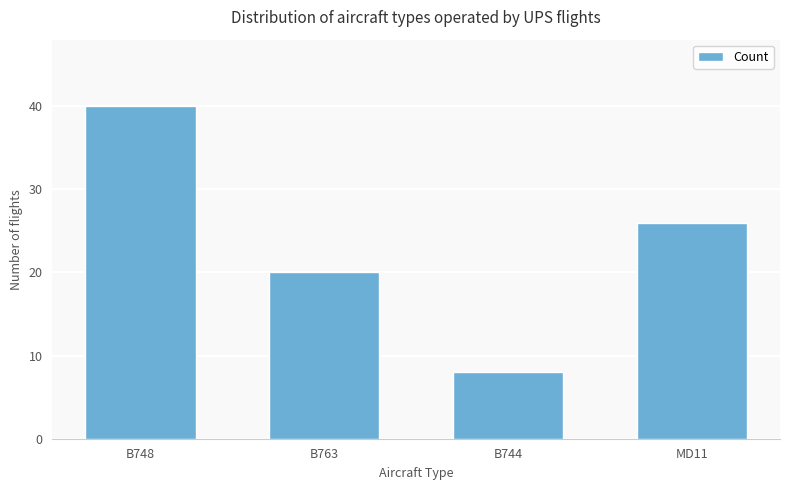

Are the bars grouped side by side (vs. stacked)?

No